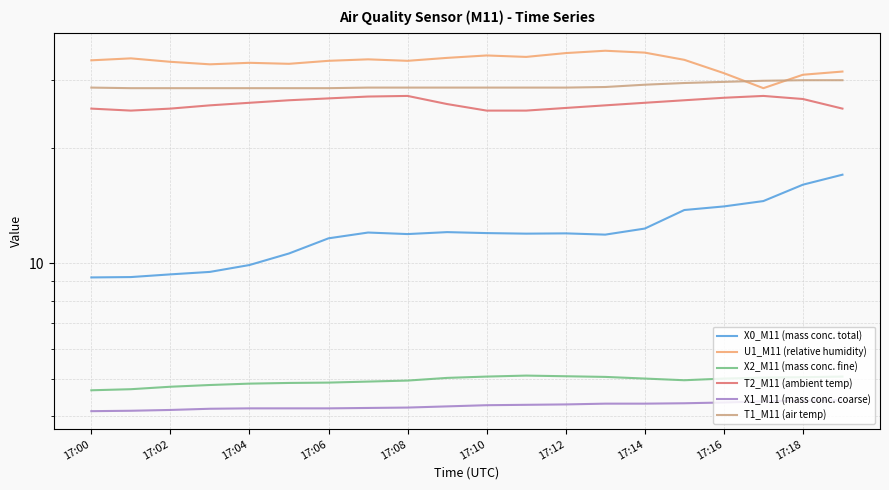

The value of U1_M11 (relative humidity) at 17:04 is 33.3. True or false?

True